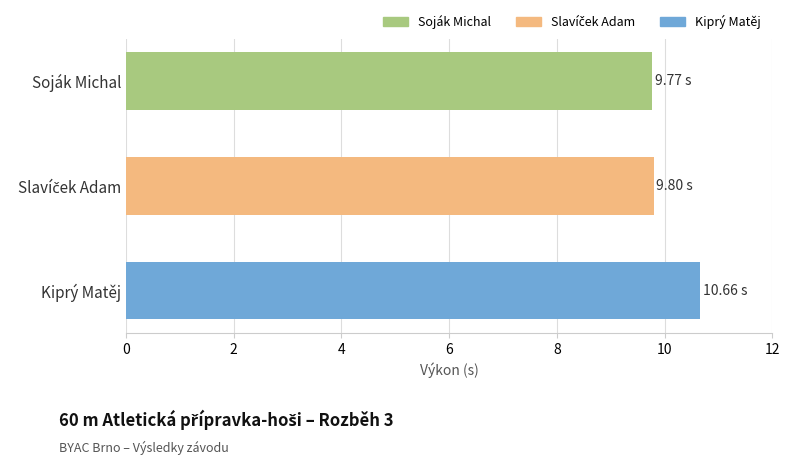

Reading right to left, transcribe all the data shown in this chart.

10.7	9.8	9.8